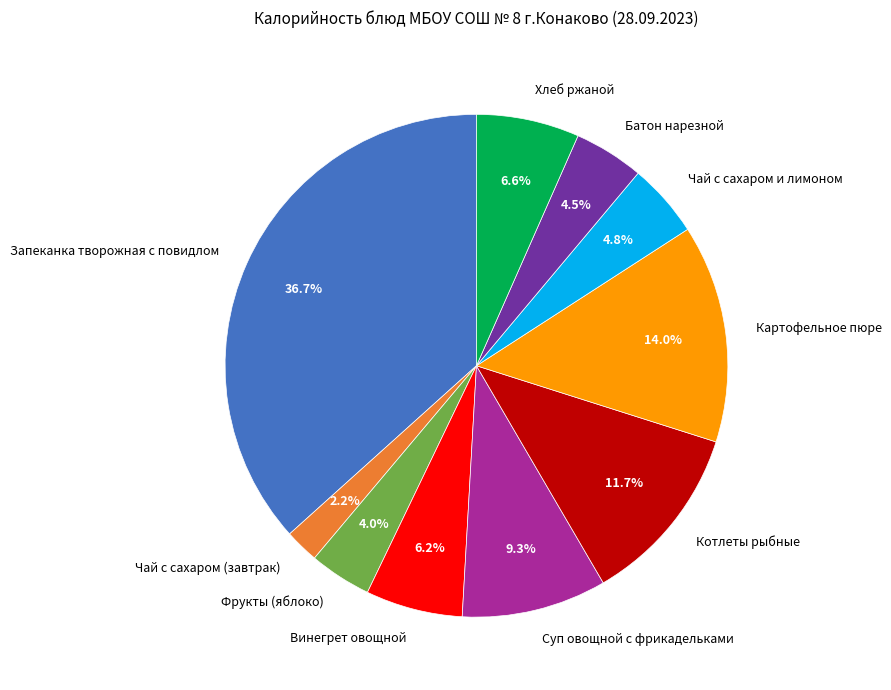

Which category has the smallest portion of the pie?

Чай с сахаром (завтрак)